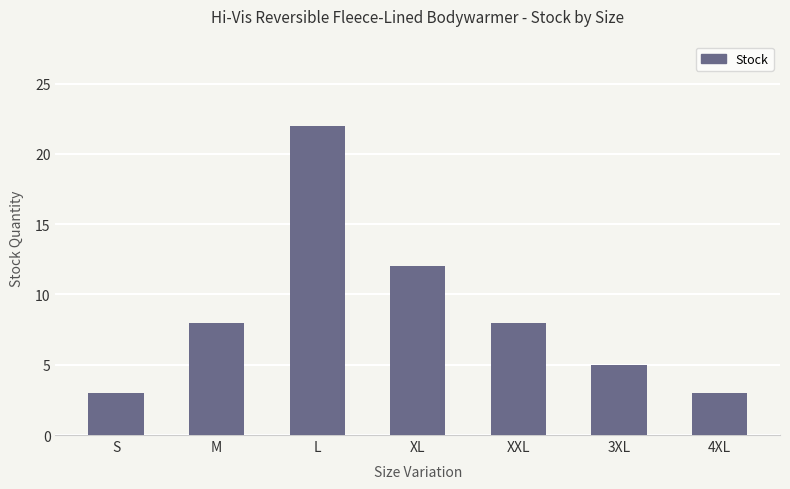

At which category does the chart reach its peak across all series?

L